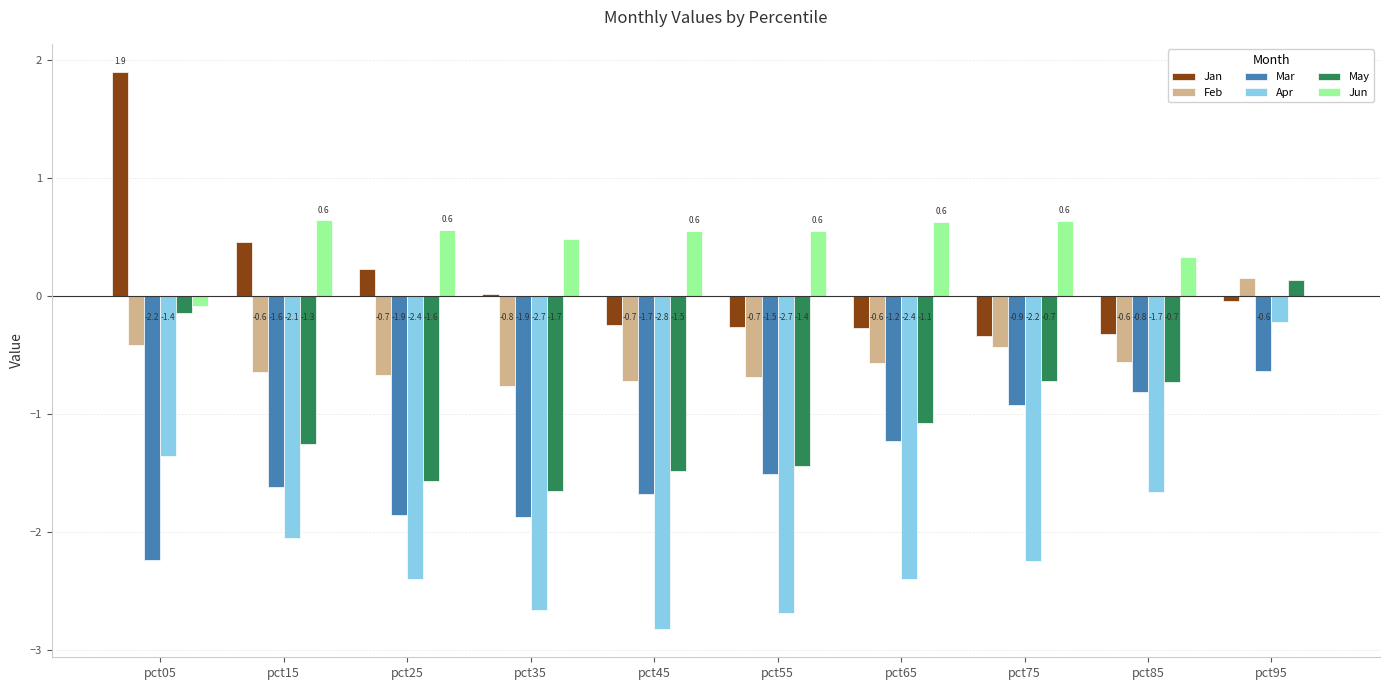

Where is Jun nearest to the value 0?

pct95